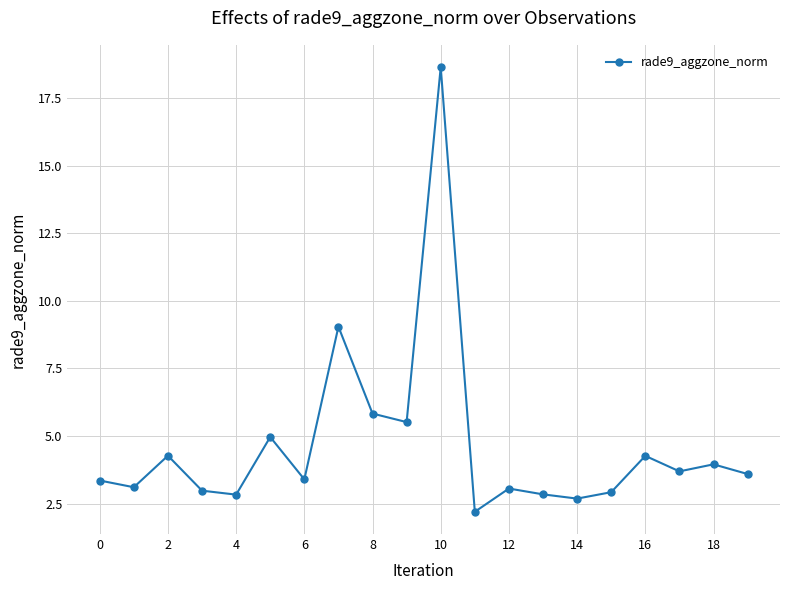

What is the minimum value shown in the chart?

2.2